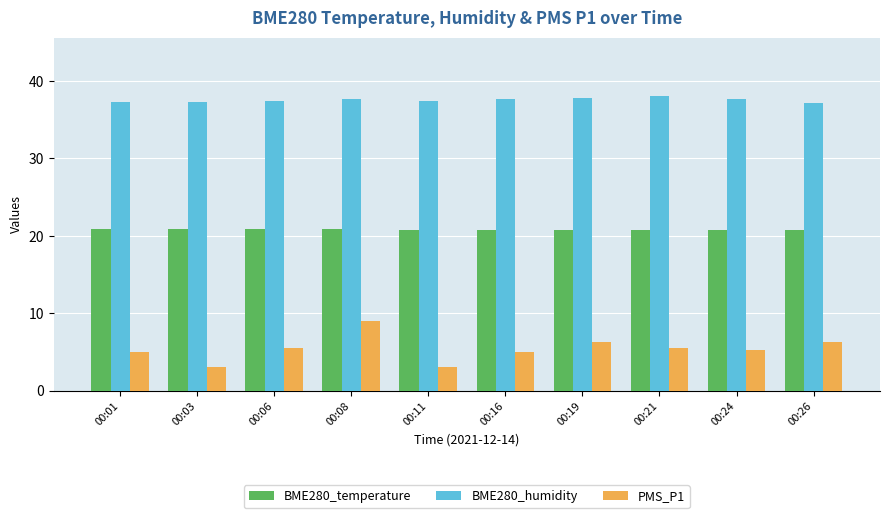

What is the lowest value of the BME280_temperature series?

20.8